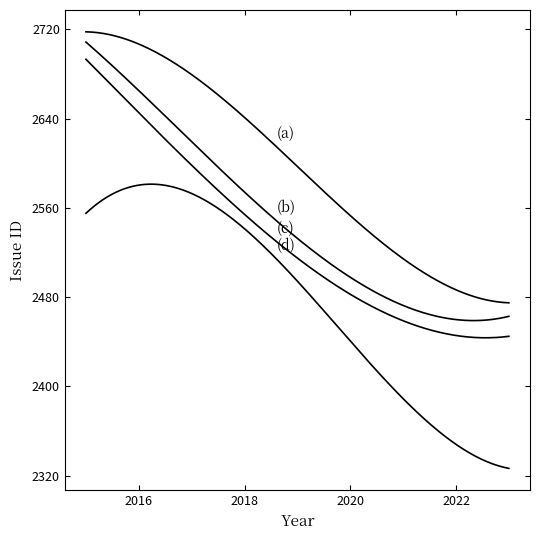

How many lines are shown in the chart?

4